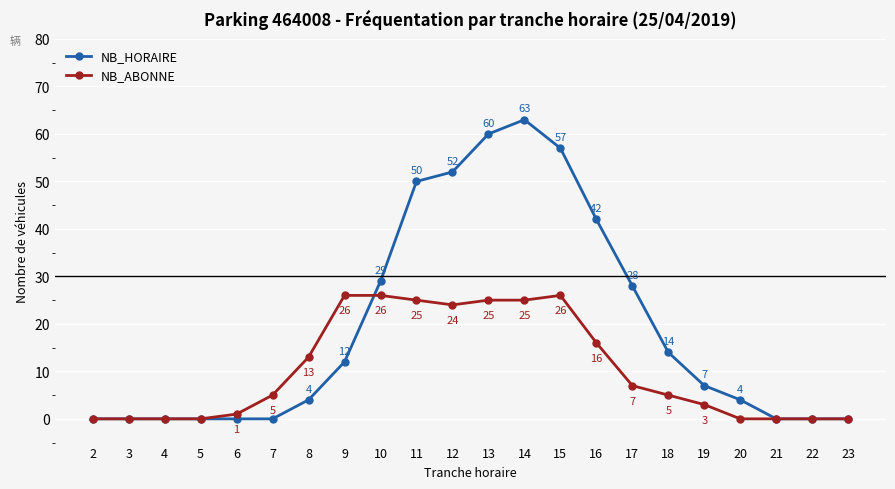

List the series in order of their overall mean, highest first.

NB_HORAIRE, NB_ABONNE